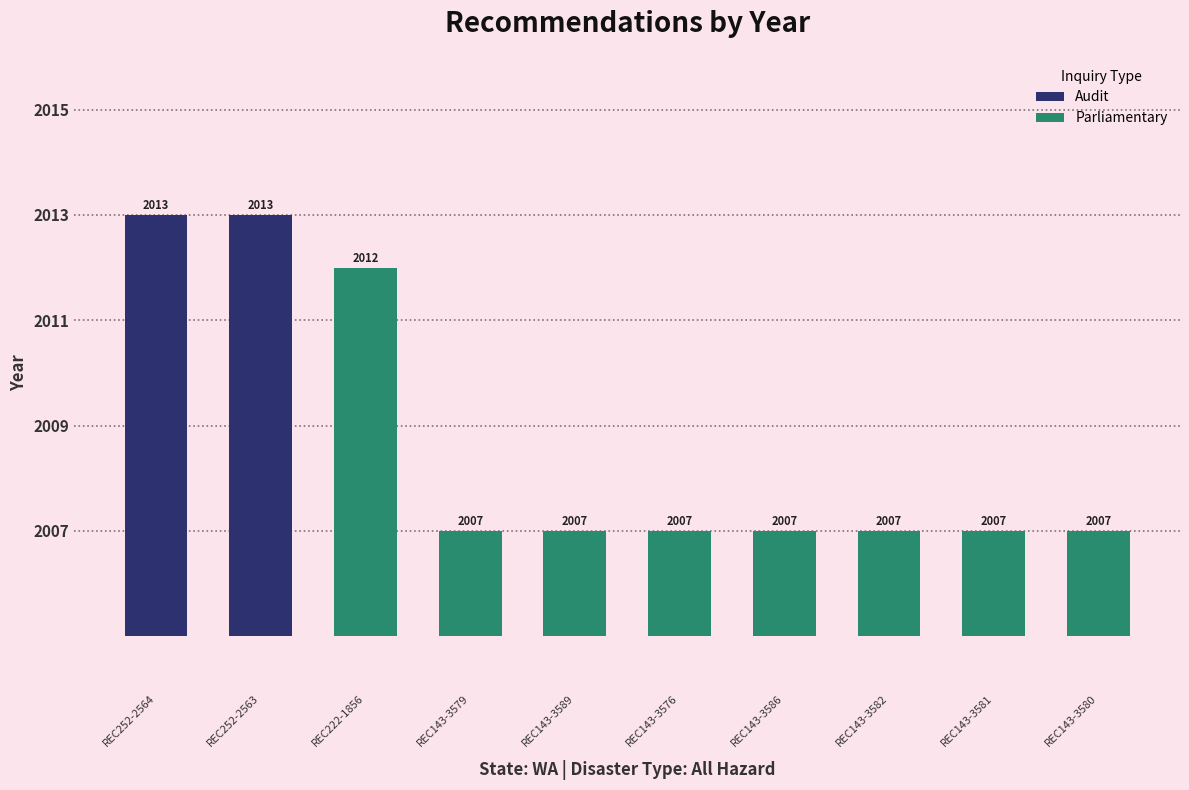

Between REC143-3581 and REC143-3580, which is larger?

REC143-3581